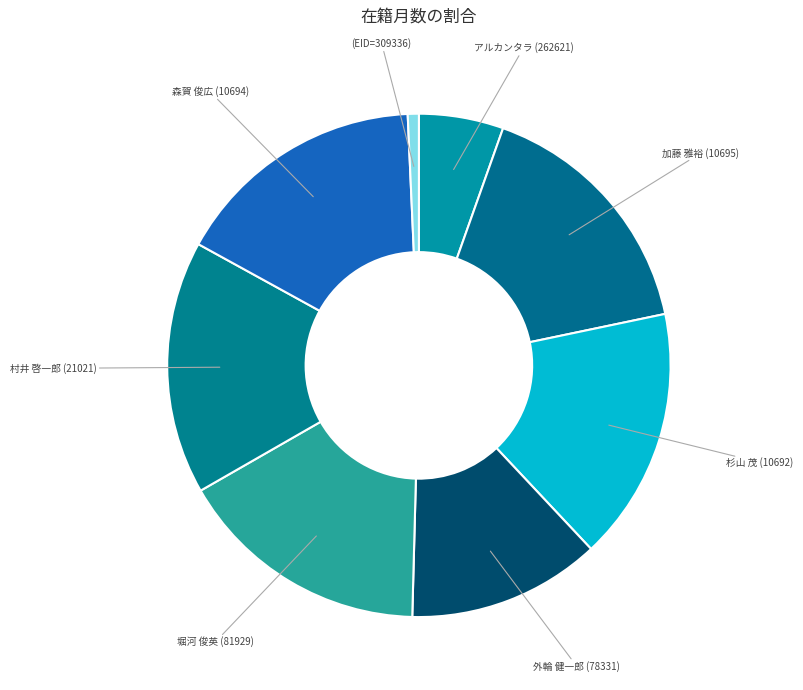

Which has a higher value, 杉山 茂 (10692) or アルカンタラ (262621)?

杉山 茂 (10692)